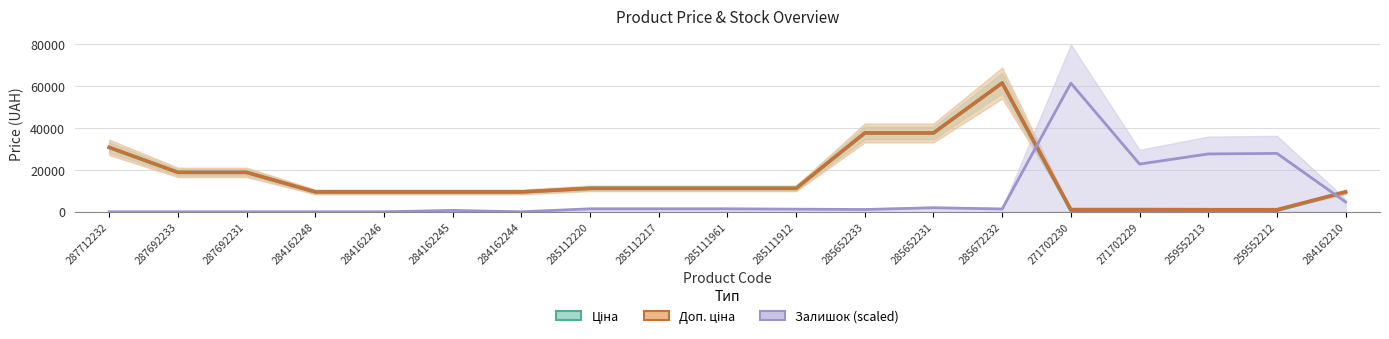

What are all the series names shown in the legend?

Ціна, Доп. ціна, Залишок (scaled)